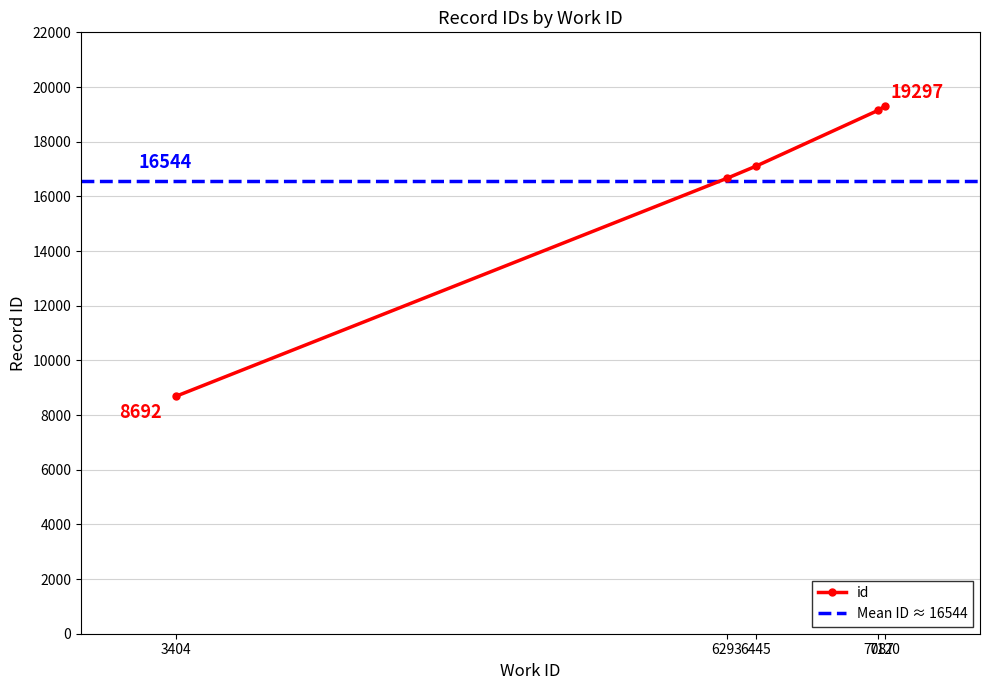

What is the maximum value for id?

19297